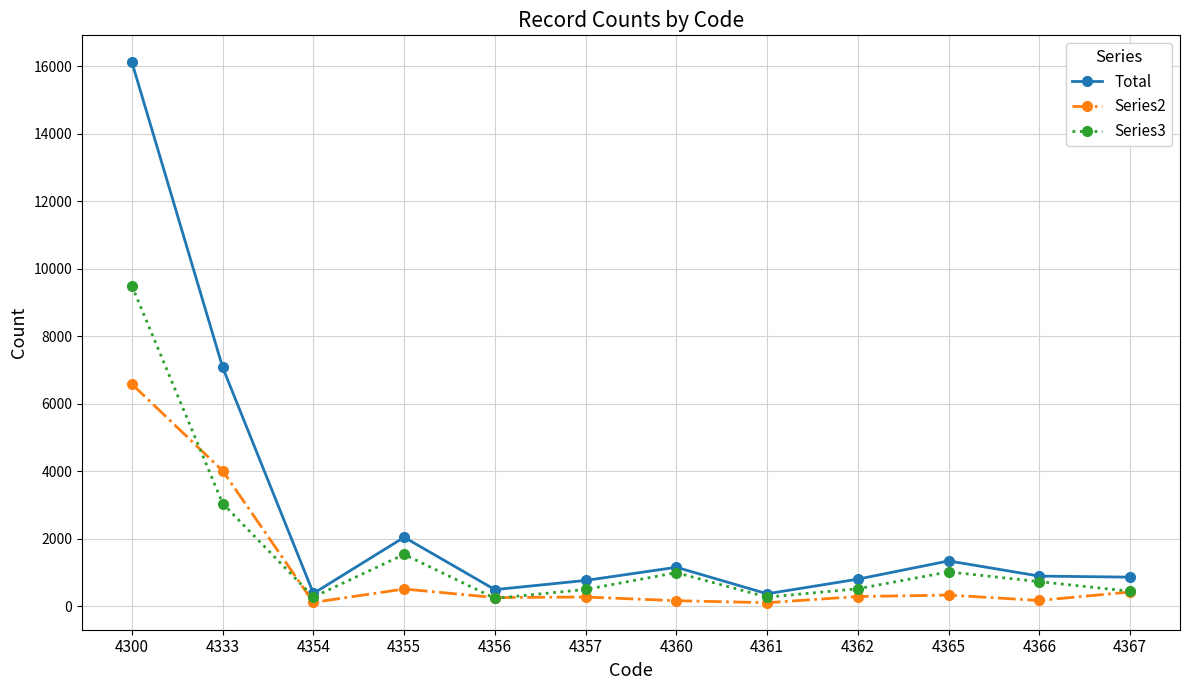

The value of Total at 4355 is 2038. True or false?

True